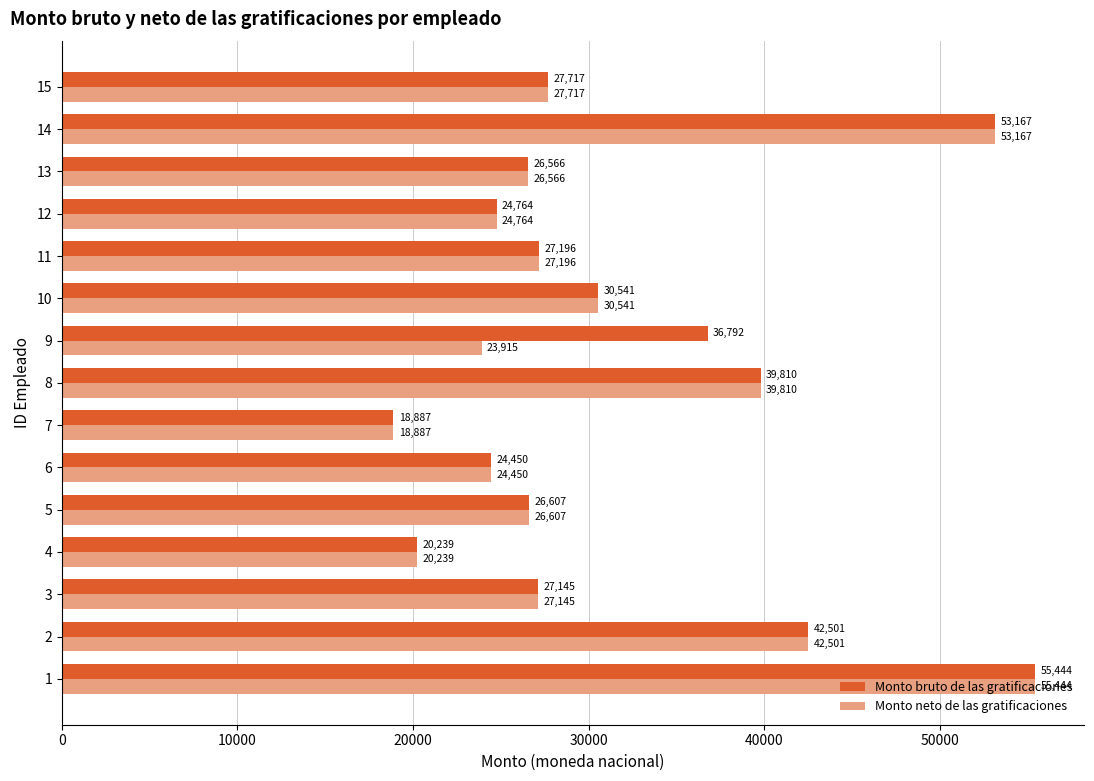

List the series in order of their overall mean, lowest first.

Monto neto de las gratificaciones, Monto bruto de las gratificaciones